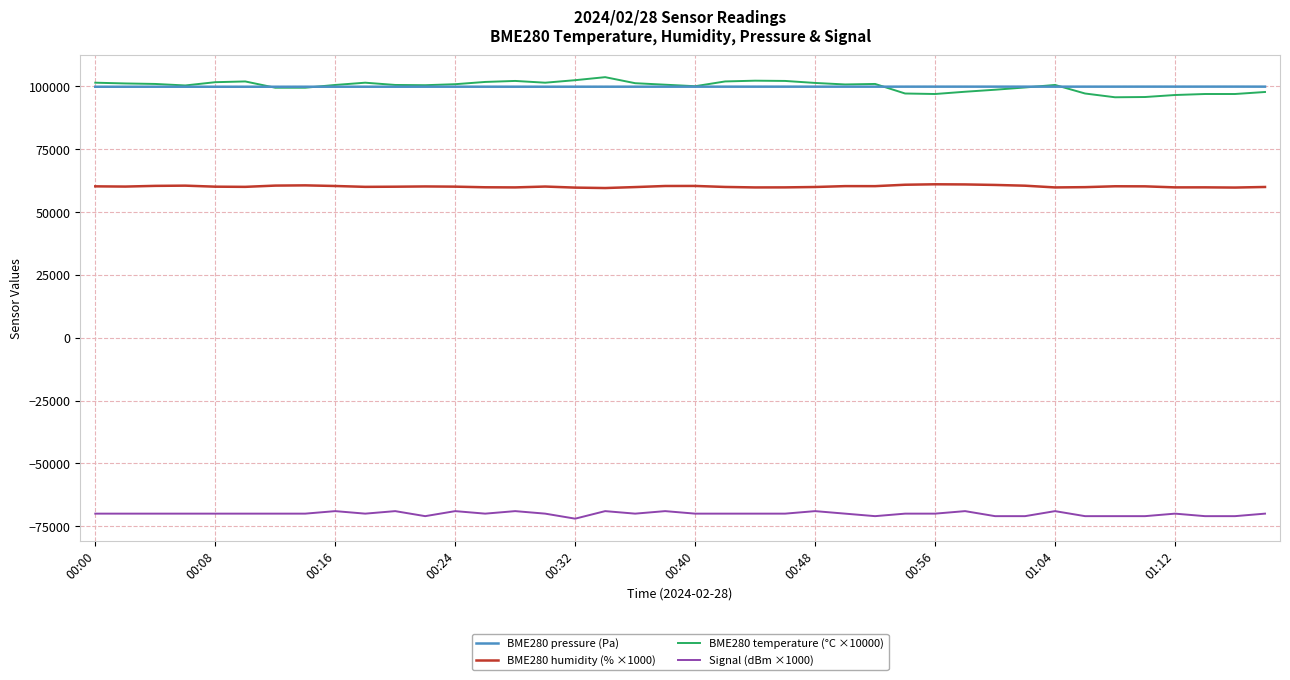

How many lines are shown in the chart?

4